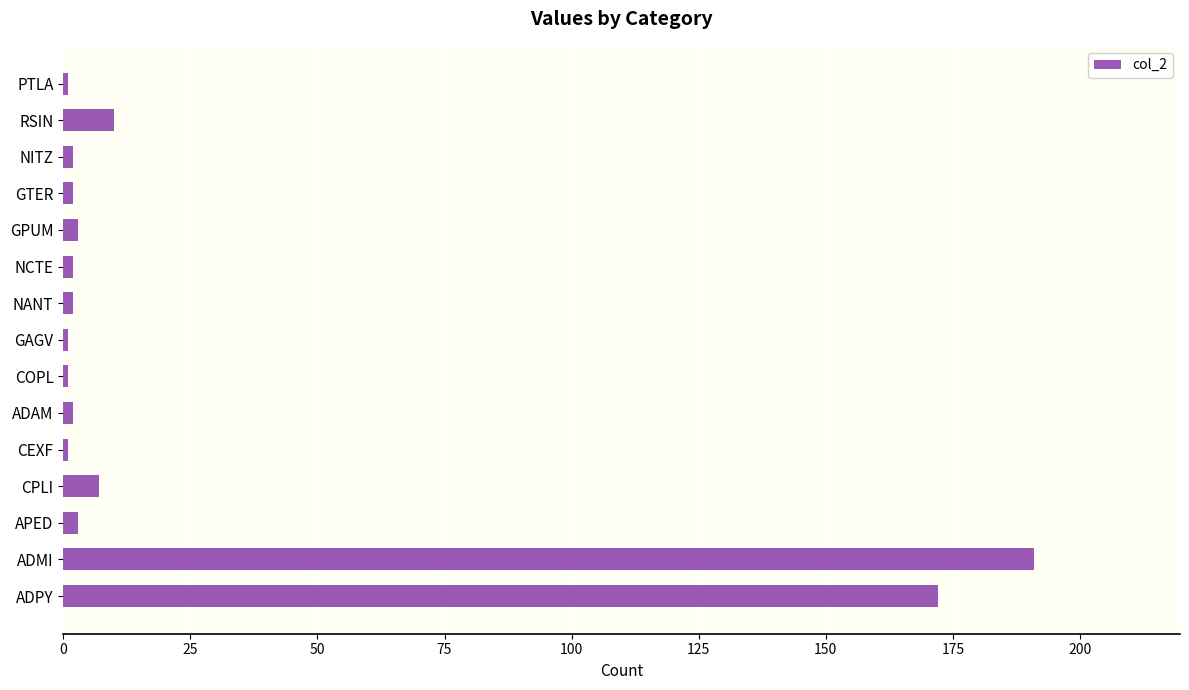

Between NITZ and CPLI, which is larger?

CPLI